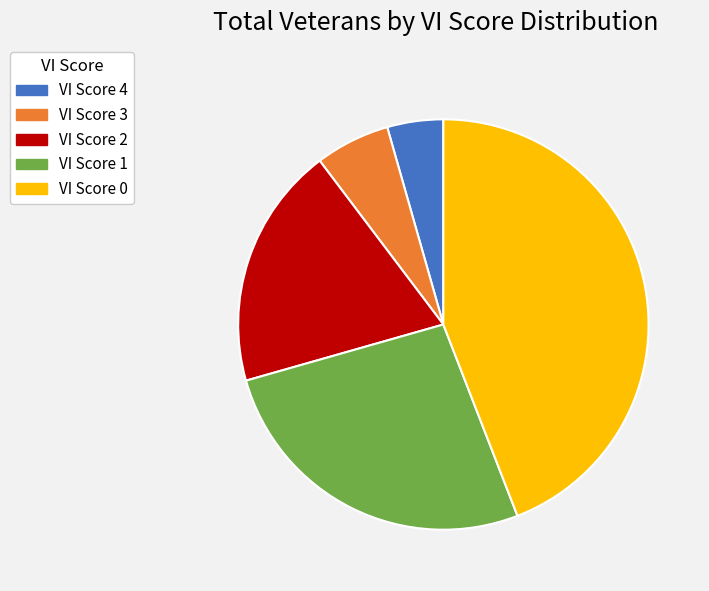

Between VI Score 4 and VI Score 2, which is larger?

VI Score 2